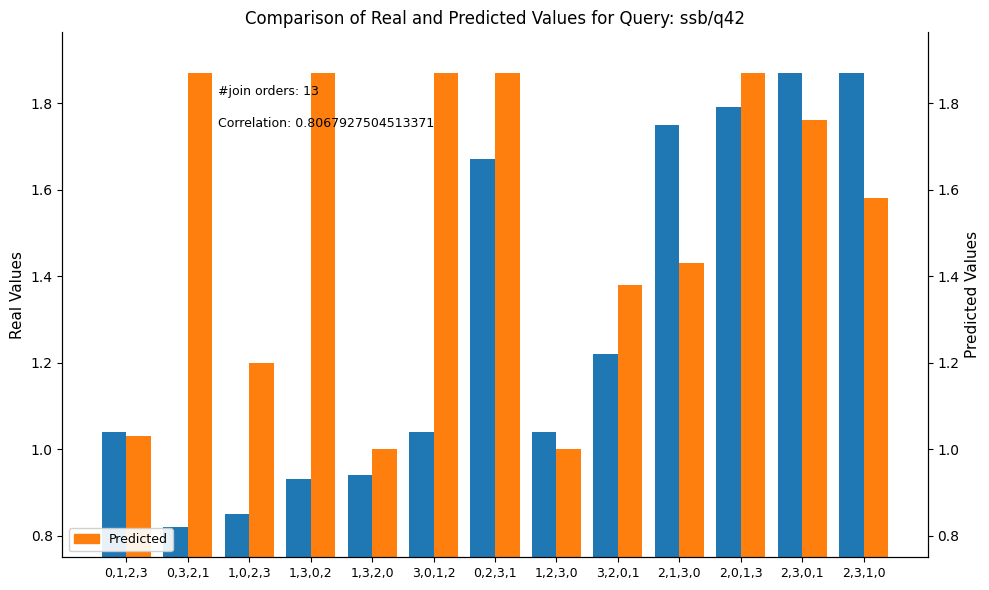

At which category is the sum across all series the highest?

2,0,1,3